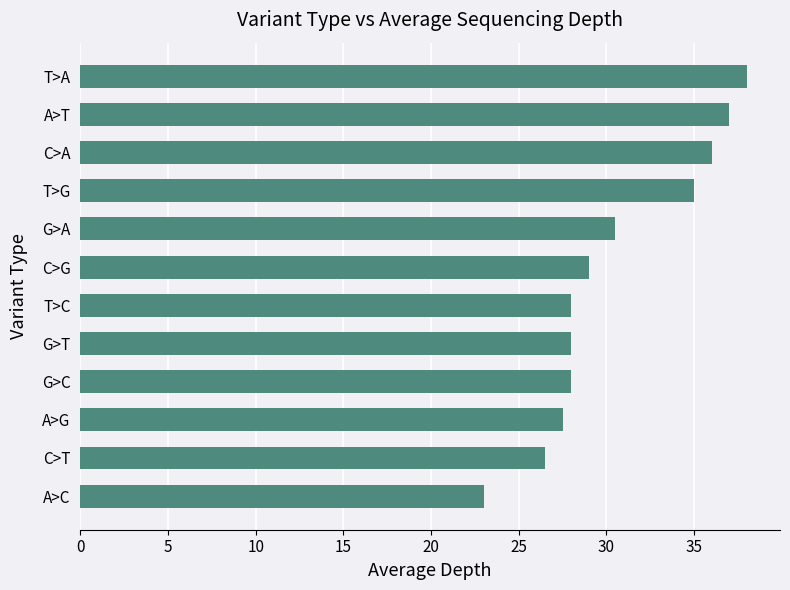

What value does the data have at C>T?

26.5